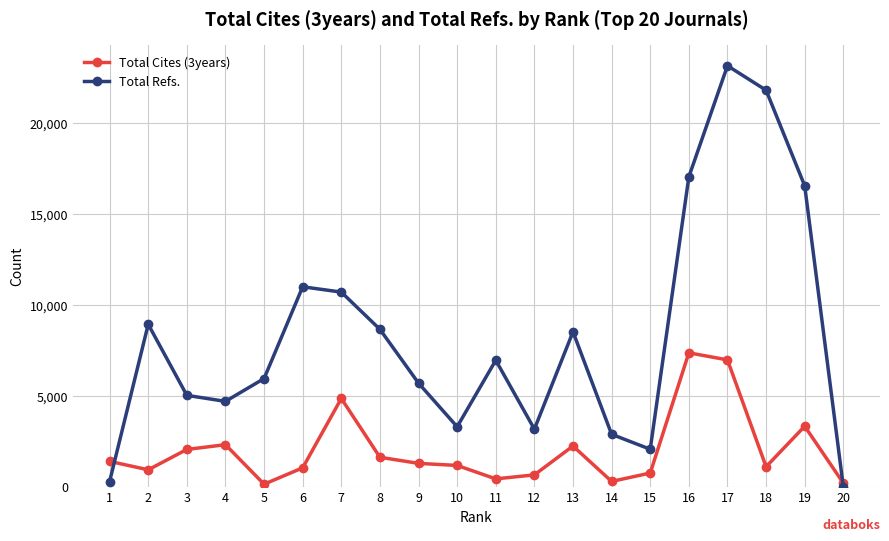

What is the difference between the highest and lowest values at 5?

5811